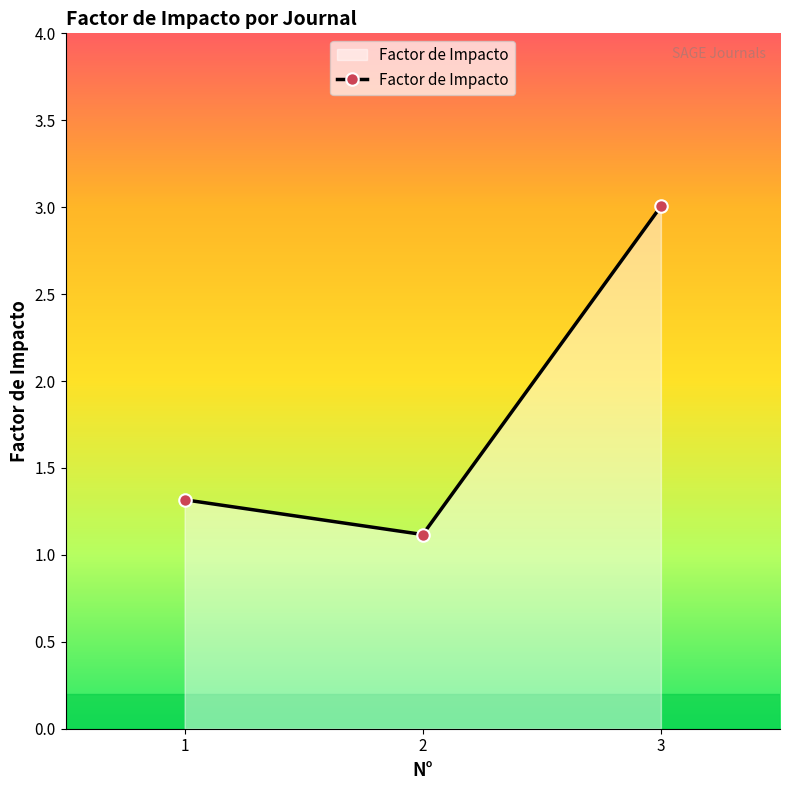

Between 3 and 1, which is larger?

3